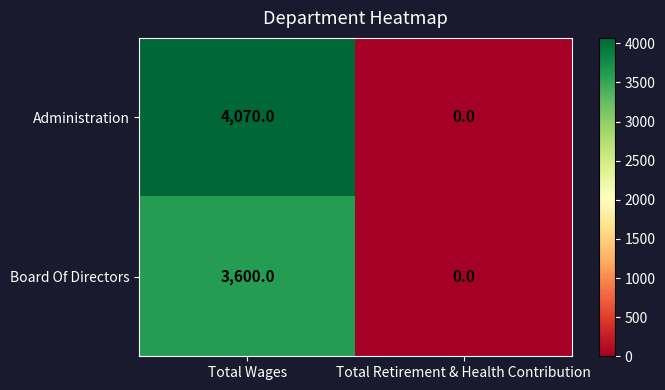

Reading left to right, transcribe all the data shown in this chart.

Administration: Total Wages=4070	Total Retirement & Health Contribution=0
Board Of Directors: Total Wages=3600	Total Retirement & Health Contribution=0